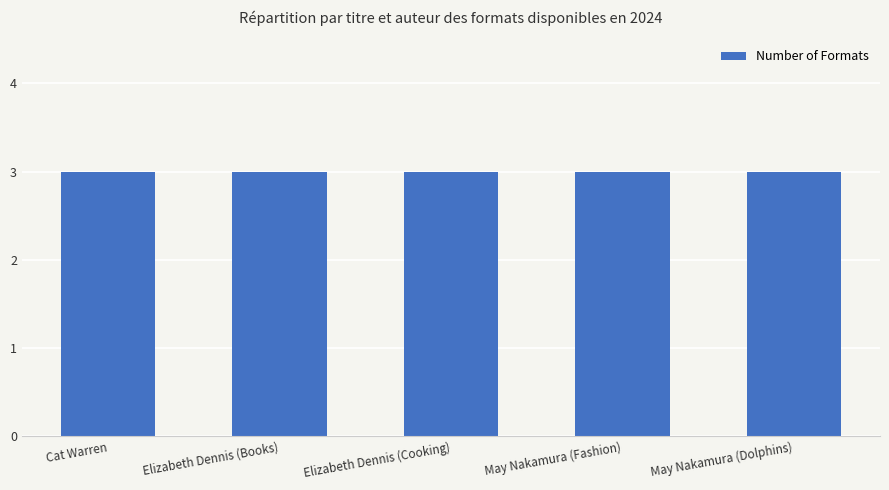

The value at Cat Warren is 1. True or false?

False